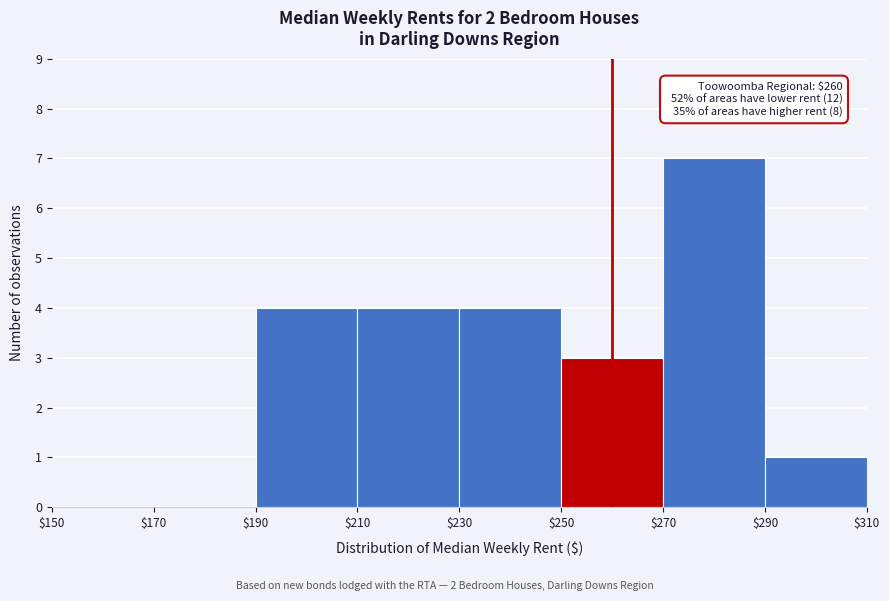

Which range on the x-axis has the tallest bar?

$270 to $290